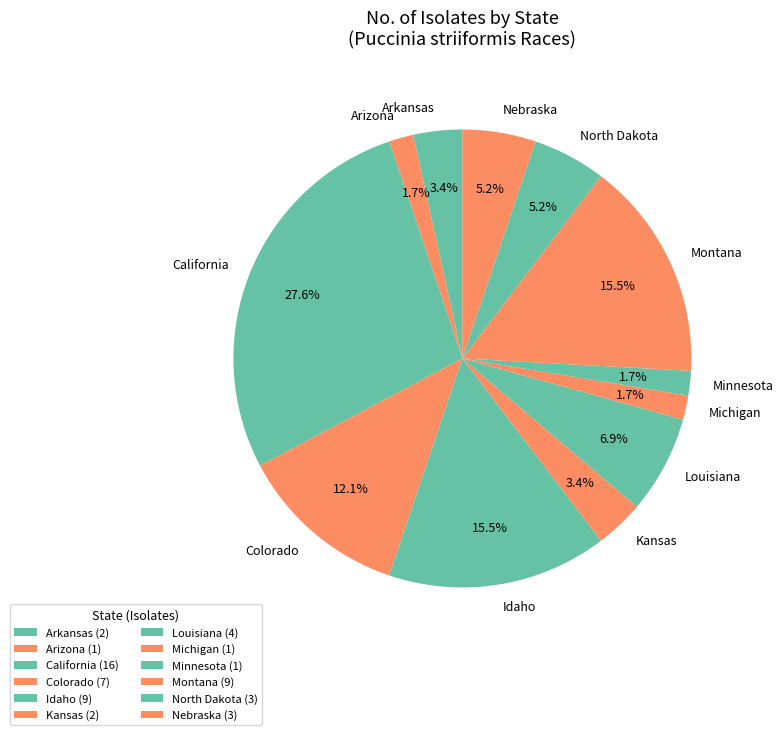

What is the largest slice in the pie chart?

California